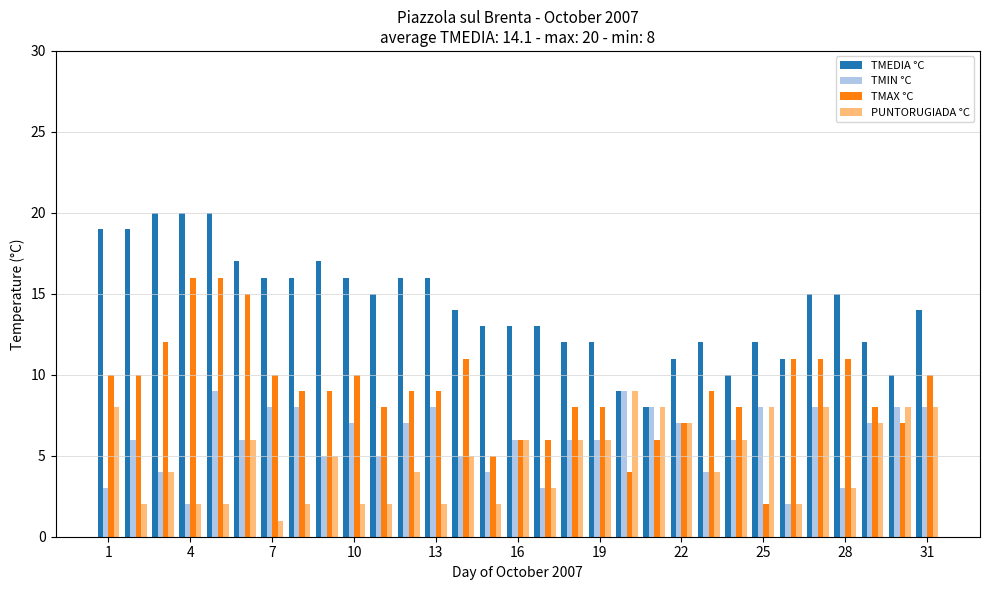

What is the difference between the maximum and second lowest values in the TMAX °C series?

12